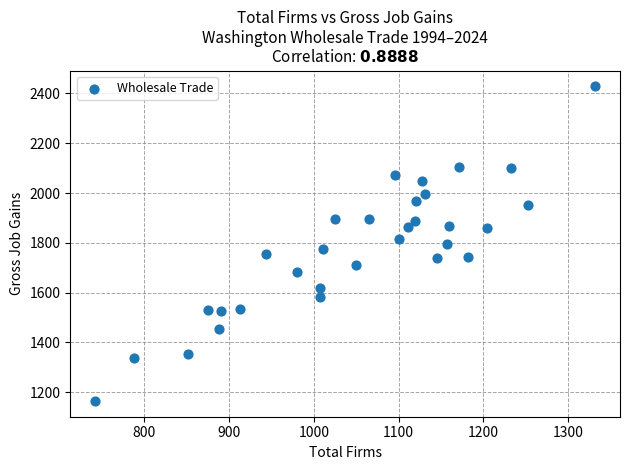

What is the range of Y values (max minus min)?

1264